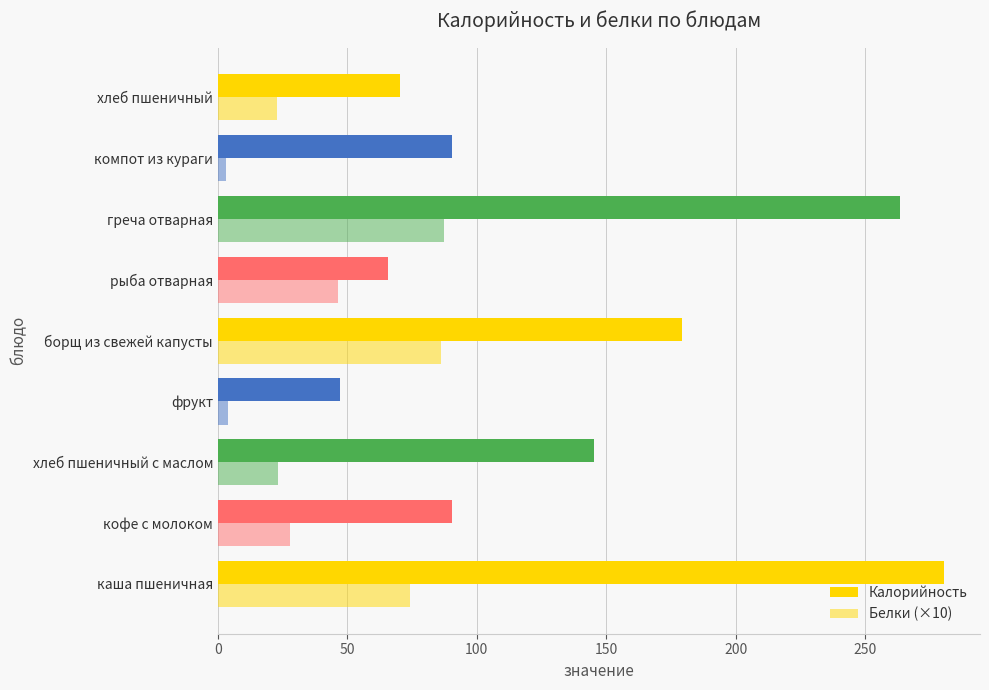

How many categories are shown in the chart?

9